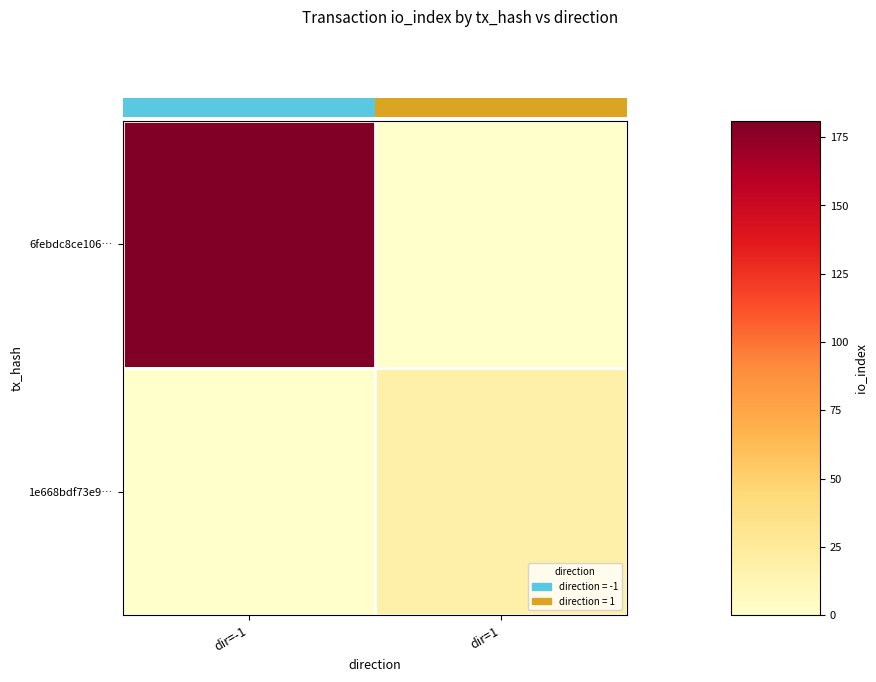

At dir=1, list the series in order from largest to smallest.

1e668bdf73e9…, 6febdc8ce106…